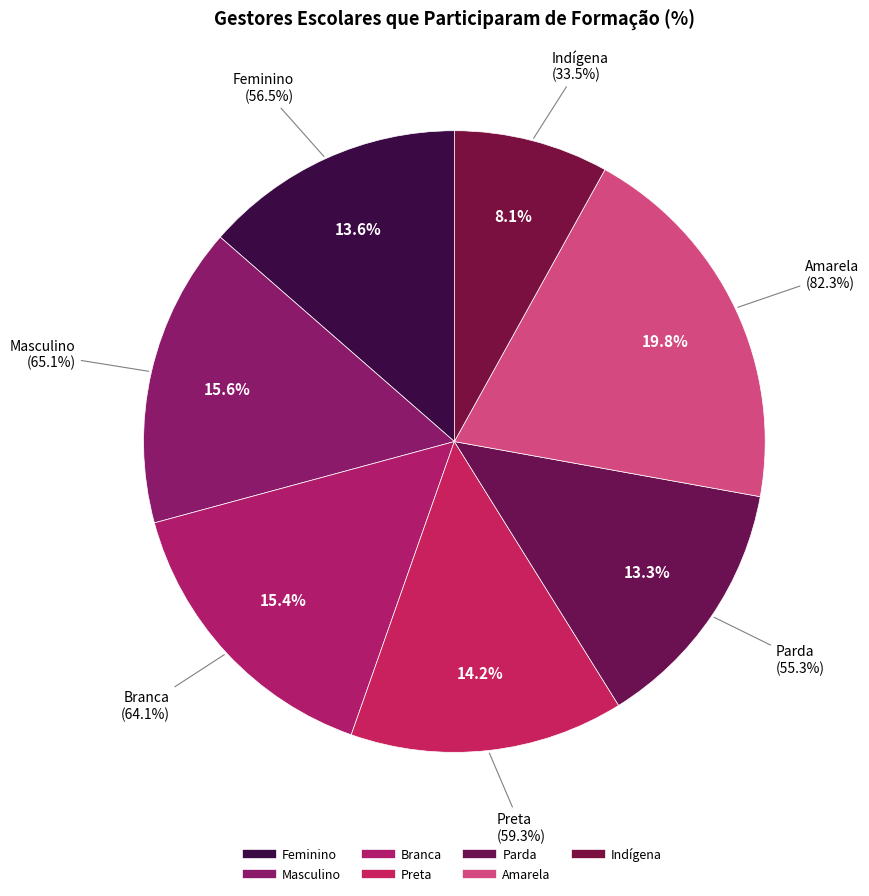

To the nearest percent, what is the combined percentage of Branca and Amarela?

35%